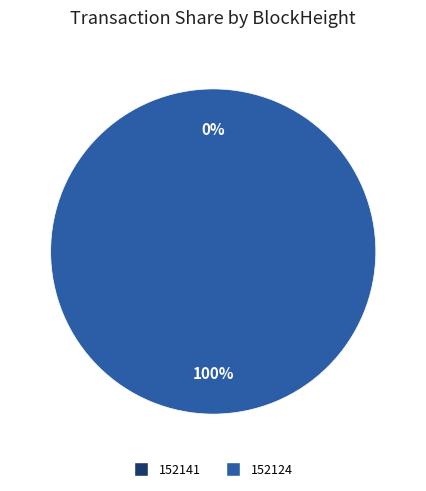

Which slice is the largest?

152124